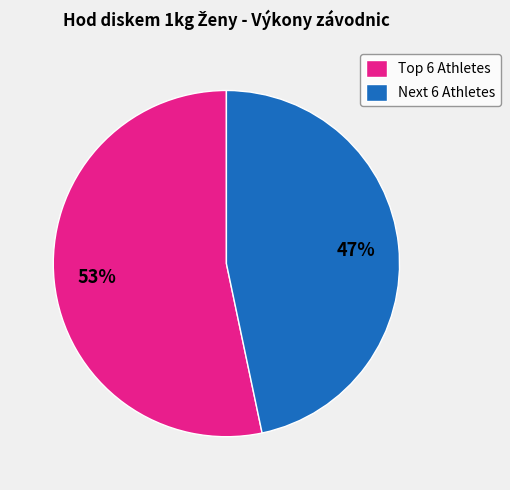

To the nearest percent, what is the average slice percentage?

50%